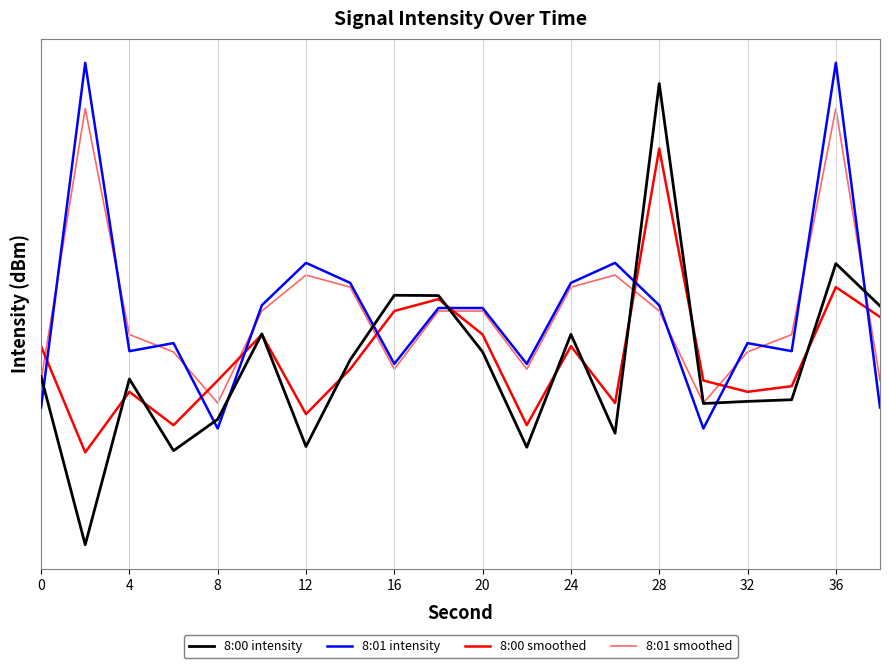

What is the average value of the 8:00 intensity series?

-133.0